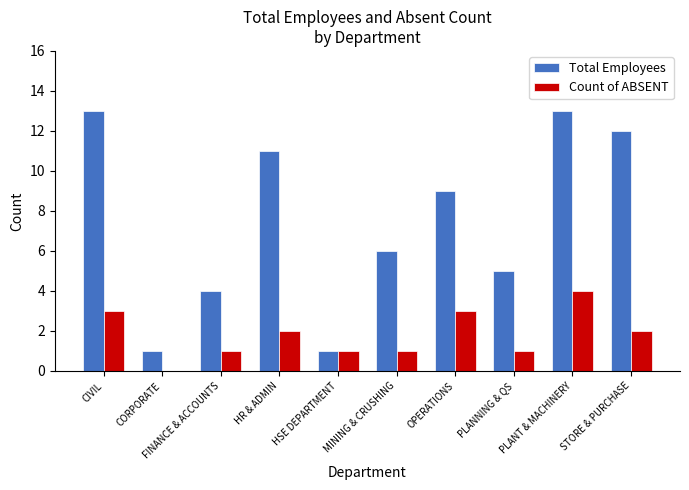

Which series changed the most between CORPORATE and HR & ADMIN?

Total Employees